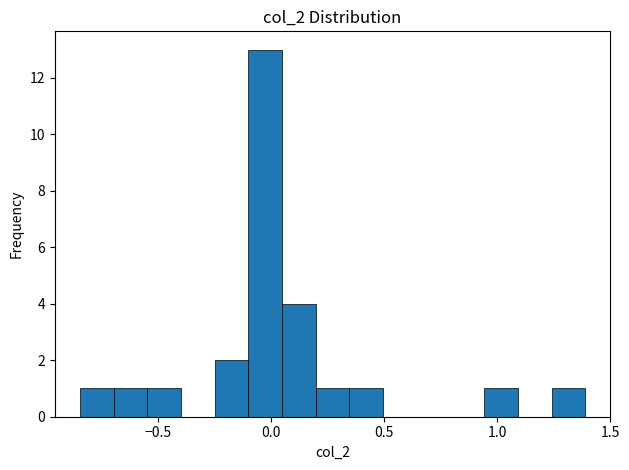

Read against the x-axis, roughly where is the centre of the tallest bar?

-0.05